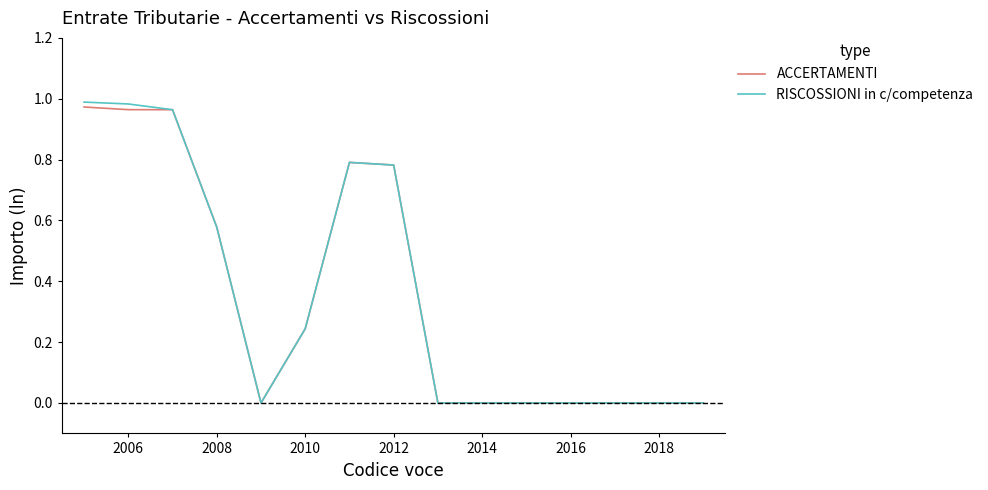

What are all the series names shown in the legend?

ACCERTAMENTI, RISCOSSIONI in c/competenza